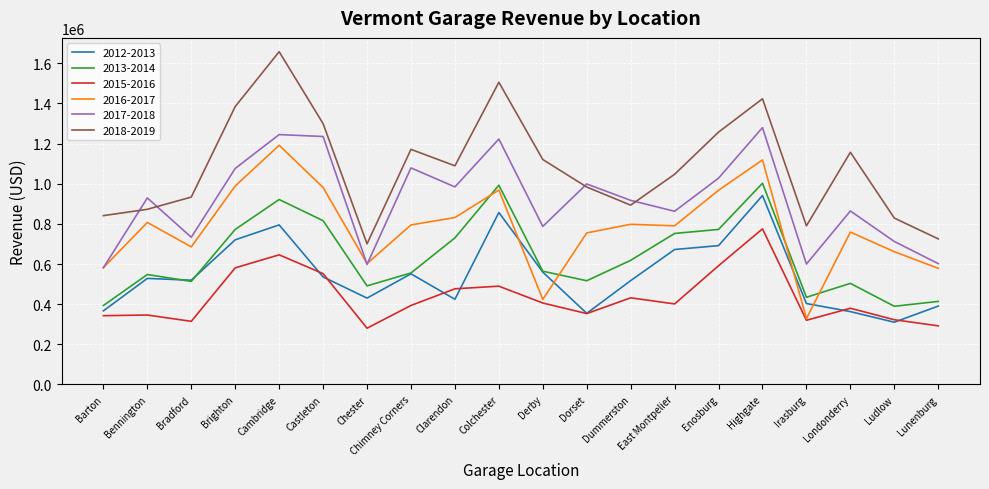

What is the spread (max minus min) of values at Castleton?

763627.0